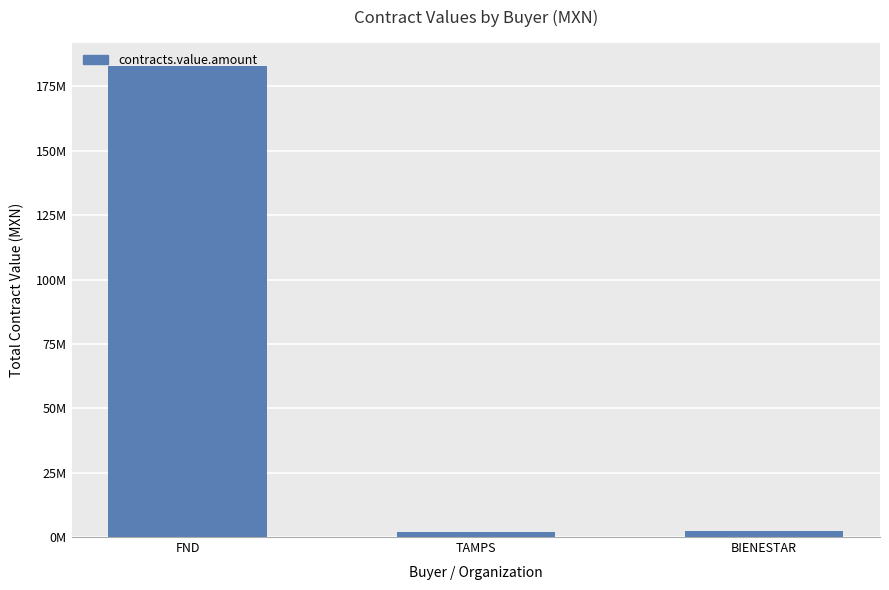

Are the bars horizontal?

No